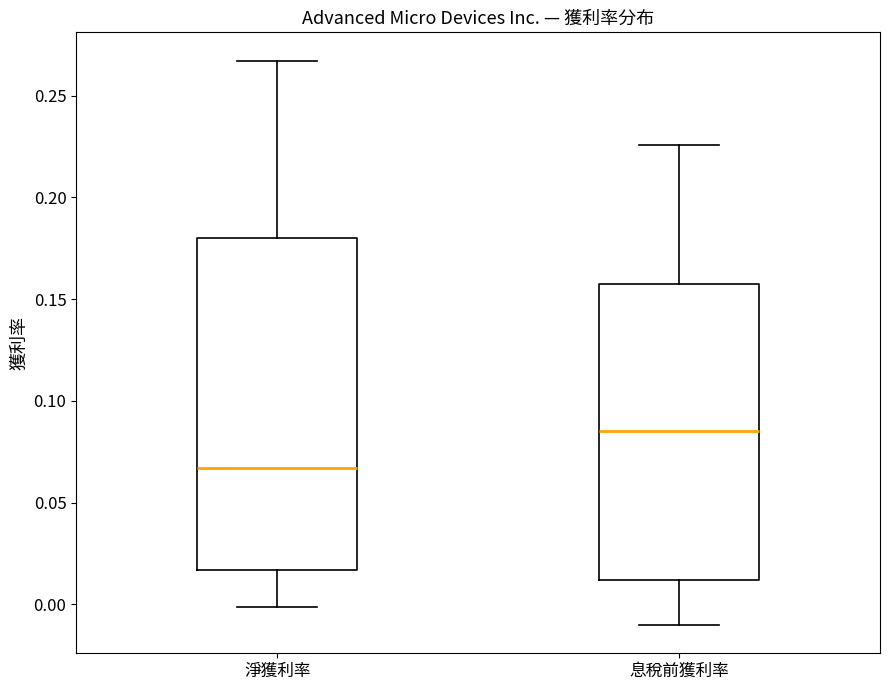

Reading left to right, read every box against the y-axis: the position of its median line, the range the box covers, and the ends of its whiskers. The values are not printed on the chart, so give them approximately, as read against the axis.

淨獲利率: median 0.065, box 0.015 to 0.180, whiskers 0.000 to 0.265
息稅前獲利率: median 0.085, box 0.010 to 0.160, whiskers -0.010 to 0.225